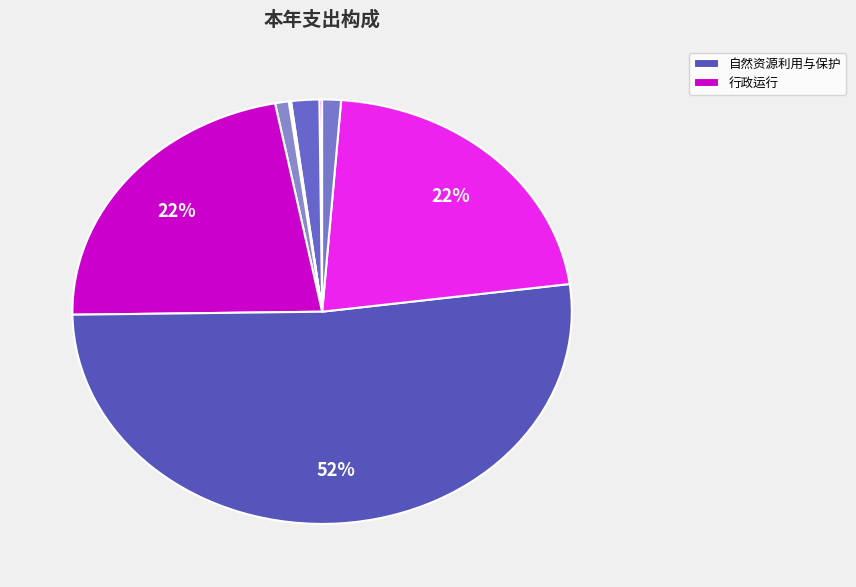

How many segments does this pie chart have?

10